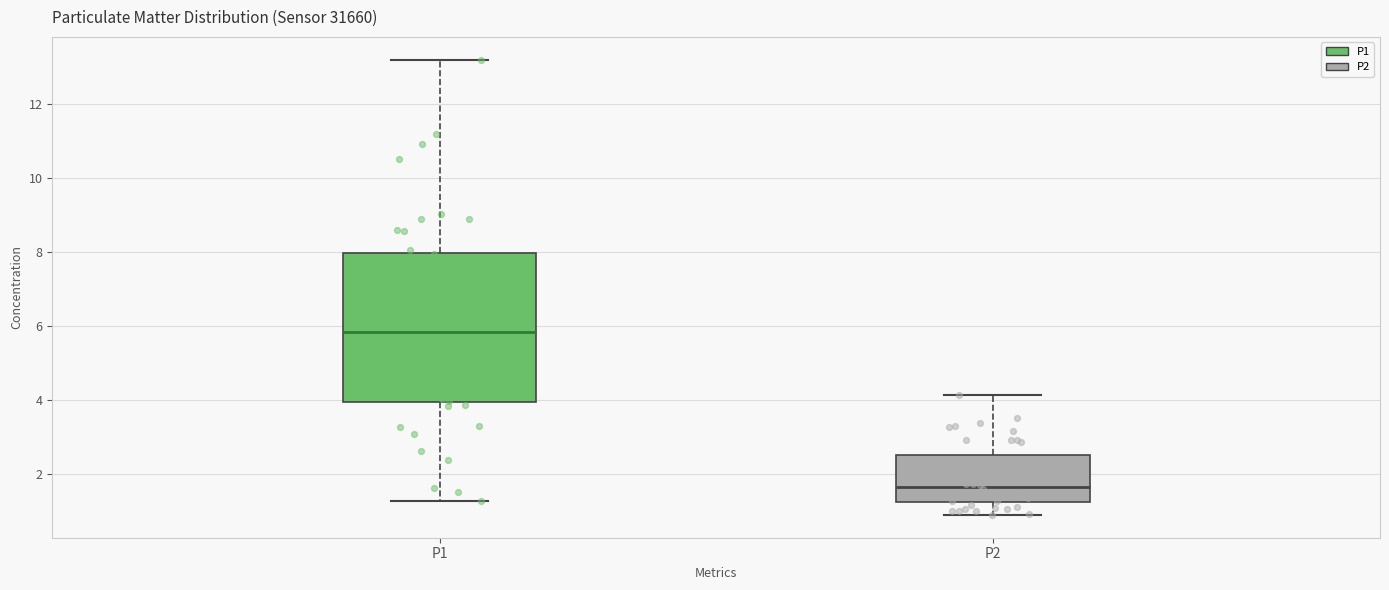

Comparing the boxes themselves (not the whiskers), which one is the tallest?

P1